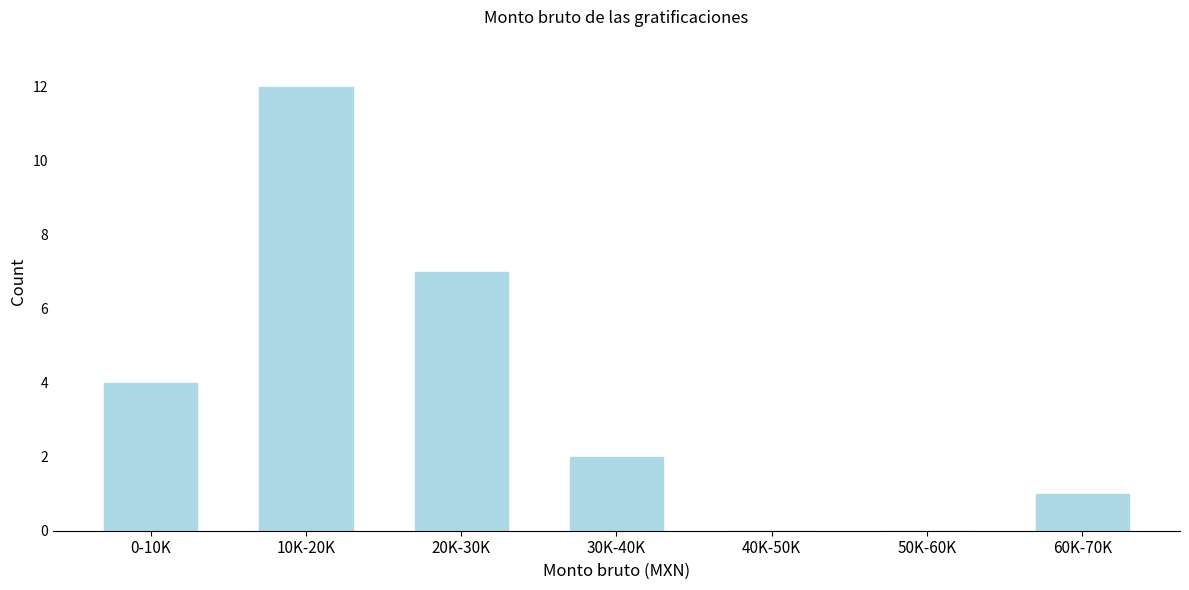

Reading left to right, what are all the values shown in this chart?

0-10K=4	10K-20K=12	20K-30K=7	30K-40K=2	40K-50K=0	50K-60K=0	60K-70K=1